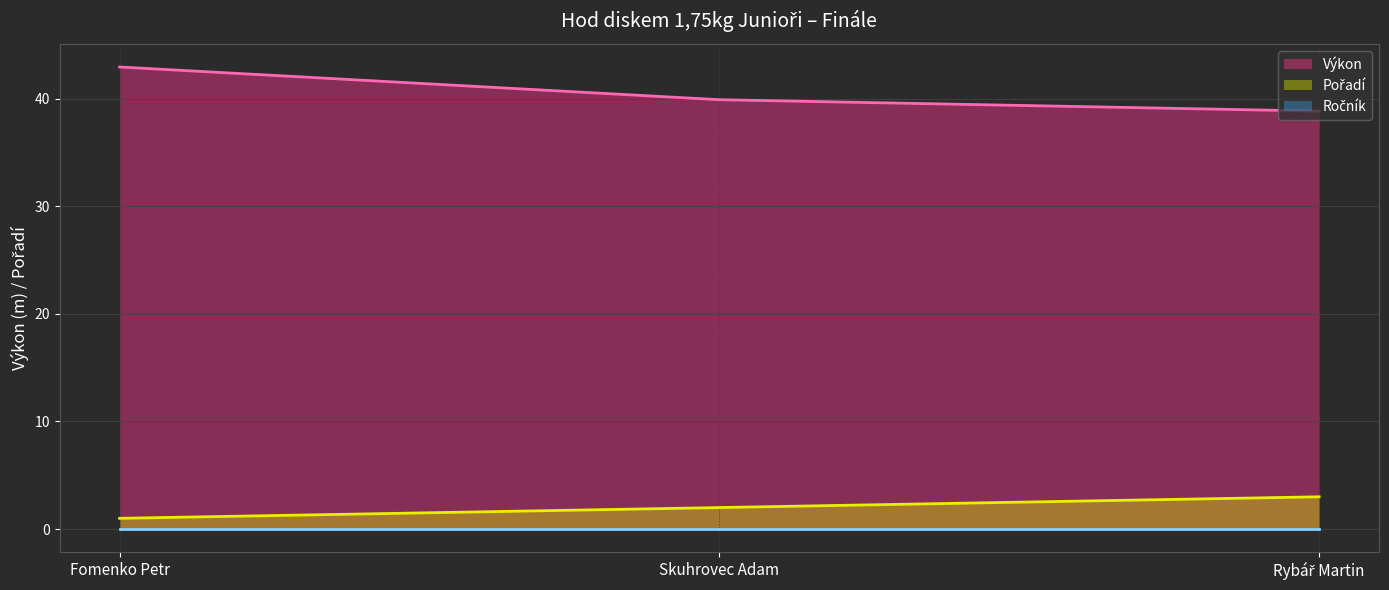

What is the difference between the second highest and minimum values in the Výkon series?

1.1